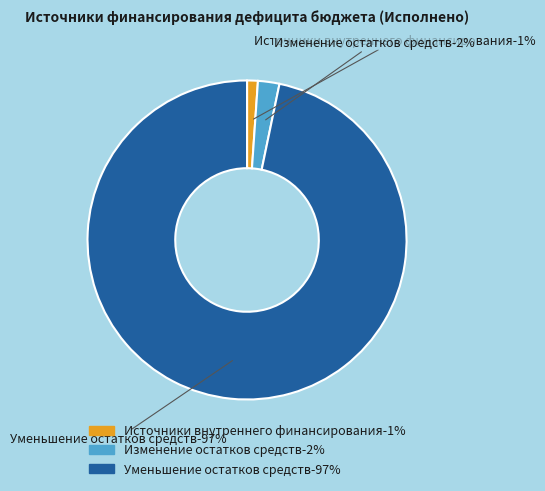

How much of the chart is everything except Изменение остатков средств?

97.8%